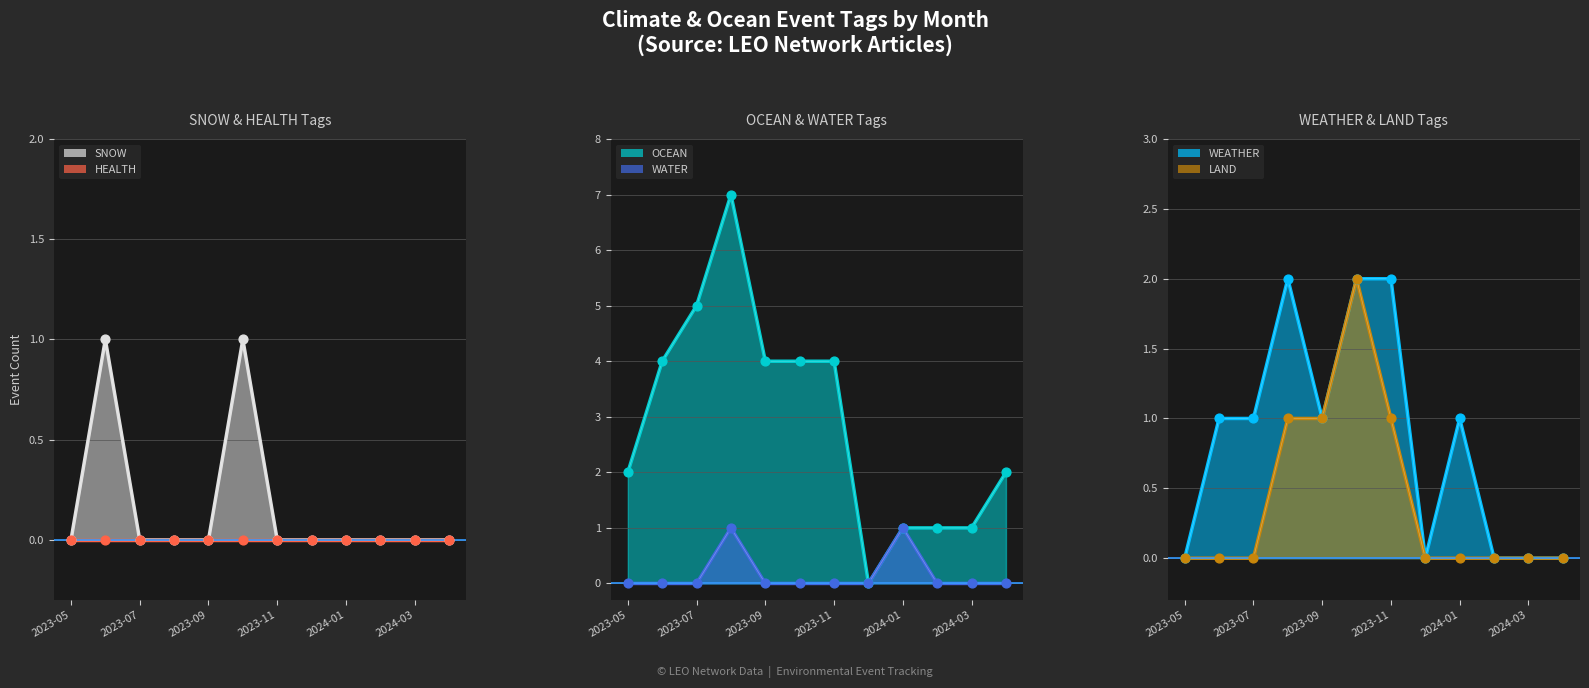

At how many categories does at least one series exceed 1?

8